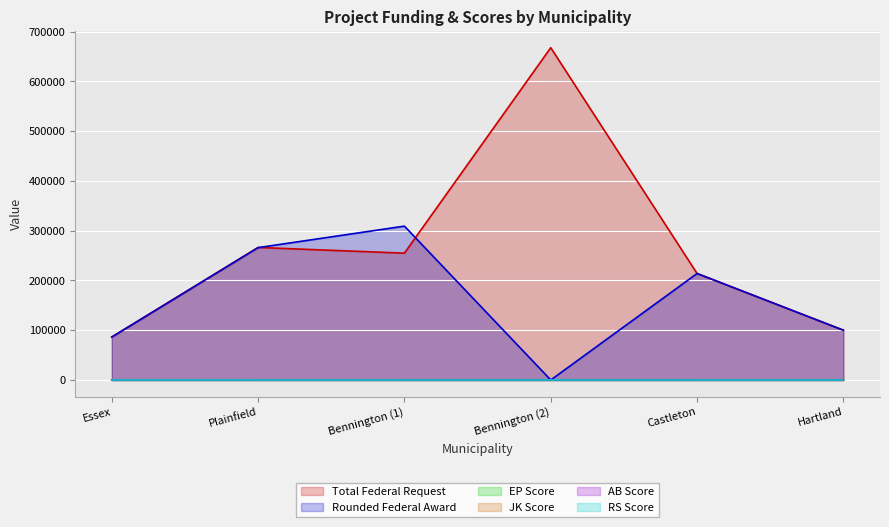

List the series in order of their peak value, lowest first.

EP Score, AB Score, JK Score, RS Score, Rounded Federal Award, Total Federal Request